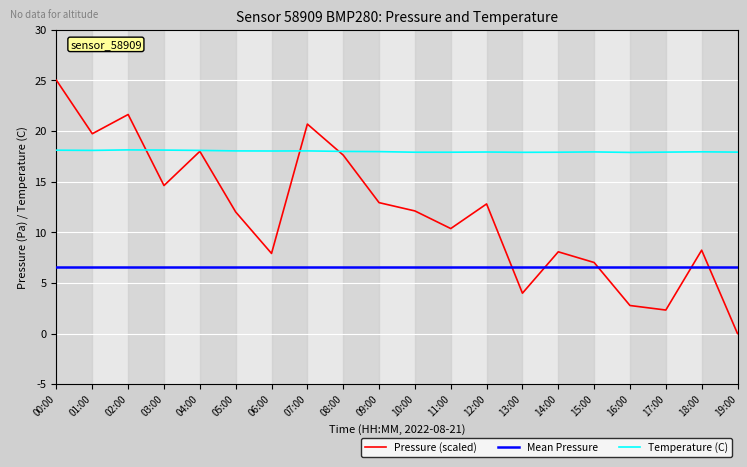

The Mean Pressure series shows 6.6 at 04:00. True or false?

True